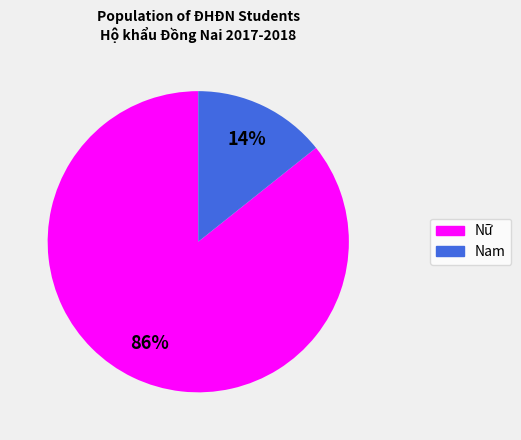

Does Nam represent more than half of the total?

No